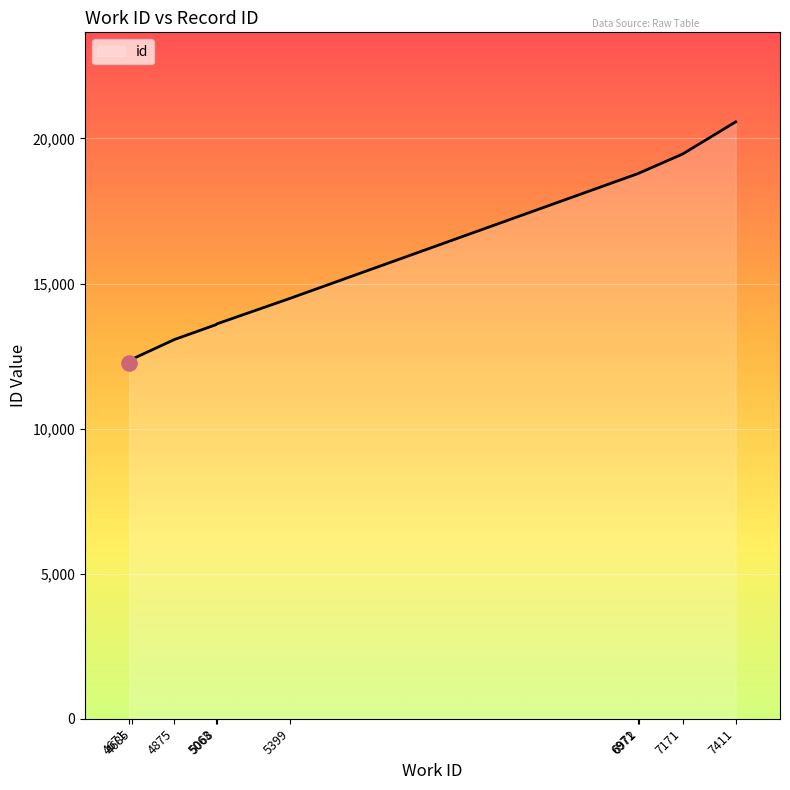

What is the greatest value displayed?

20571